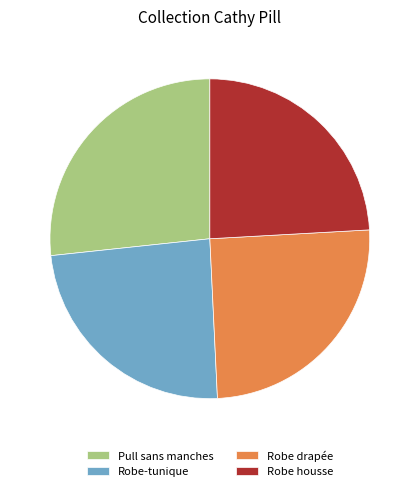

Between Robe drapée and Robe housse, which is larger?

Robe drapée